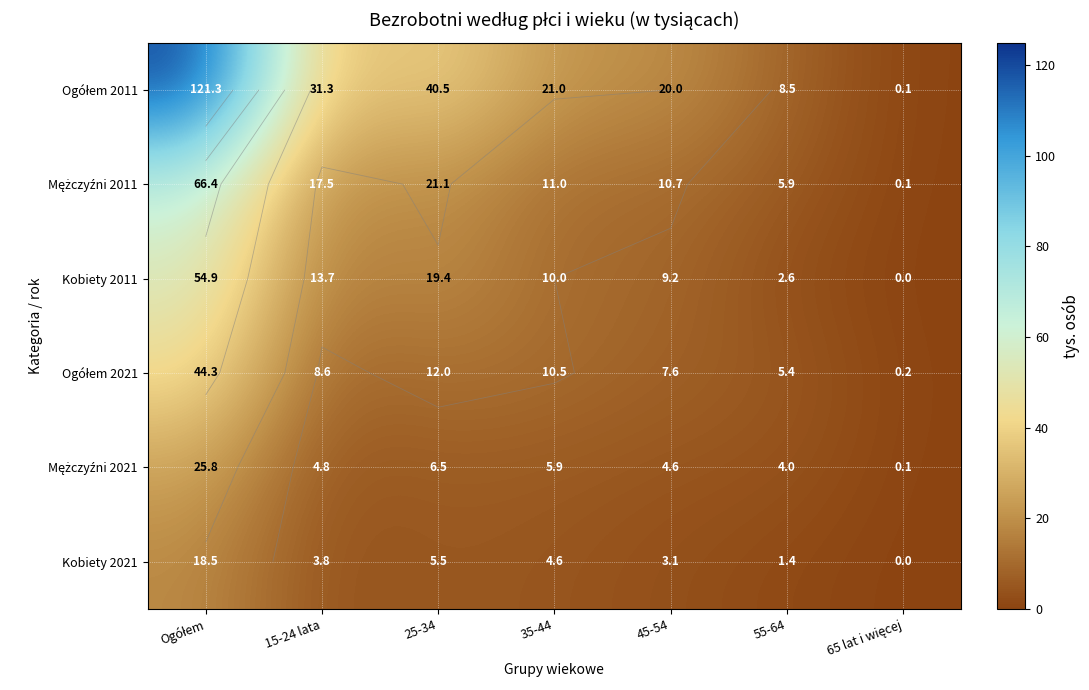

Which series has the largest range (max minus min)?

Ogółem 2011